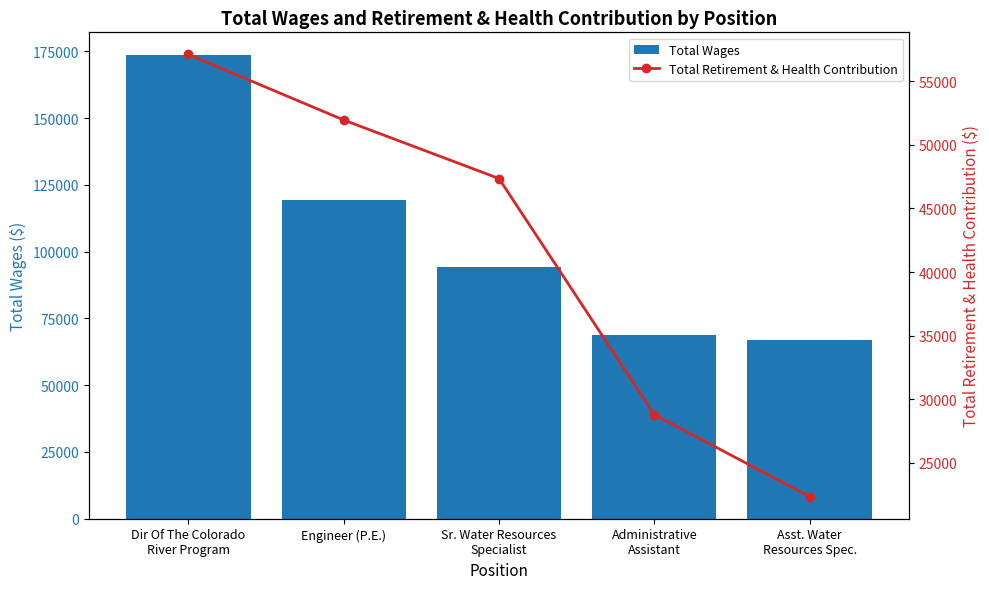

Reading left to right, extract all data points from this chart.

Total Wages: 173467	119276	94315	68943	66963
Total Retirement & Health Contribution: 57107	51952	47352	28789	22343